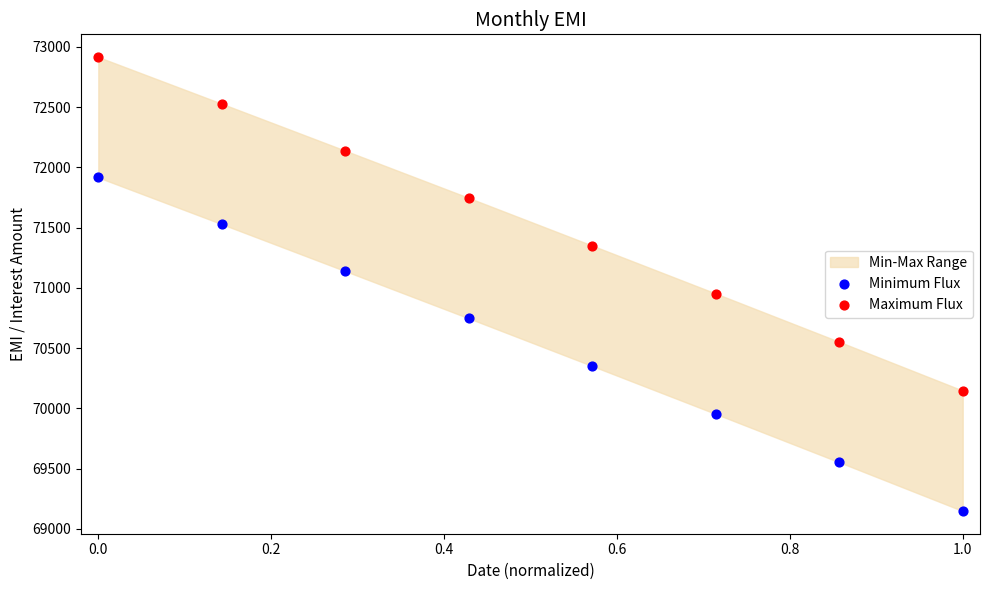

Which series contains the highest Y value?

Maximum Flux